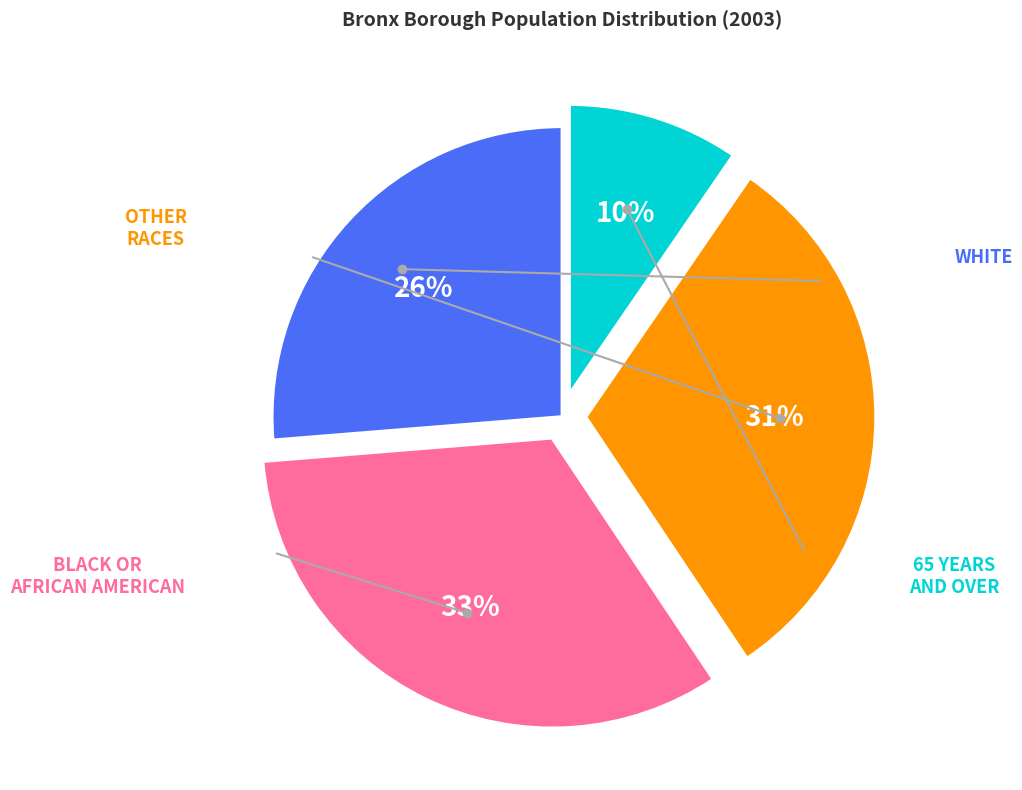

Does any single category account for the majority?

No